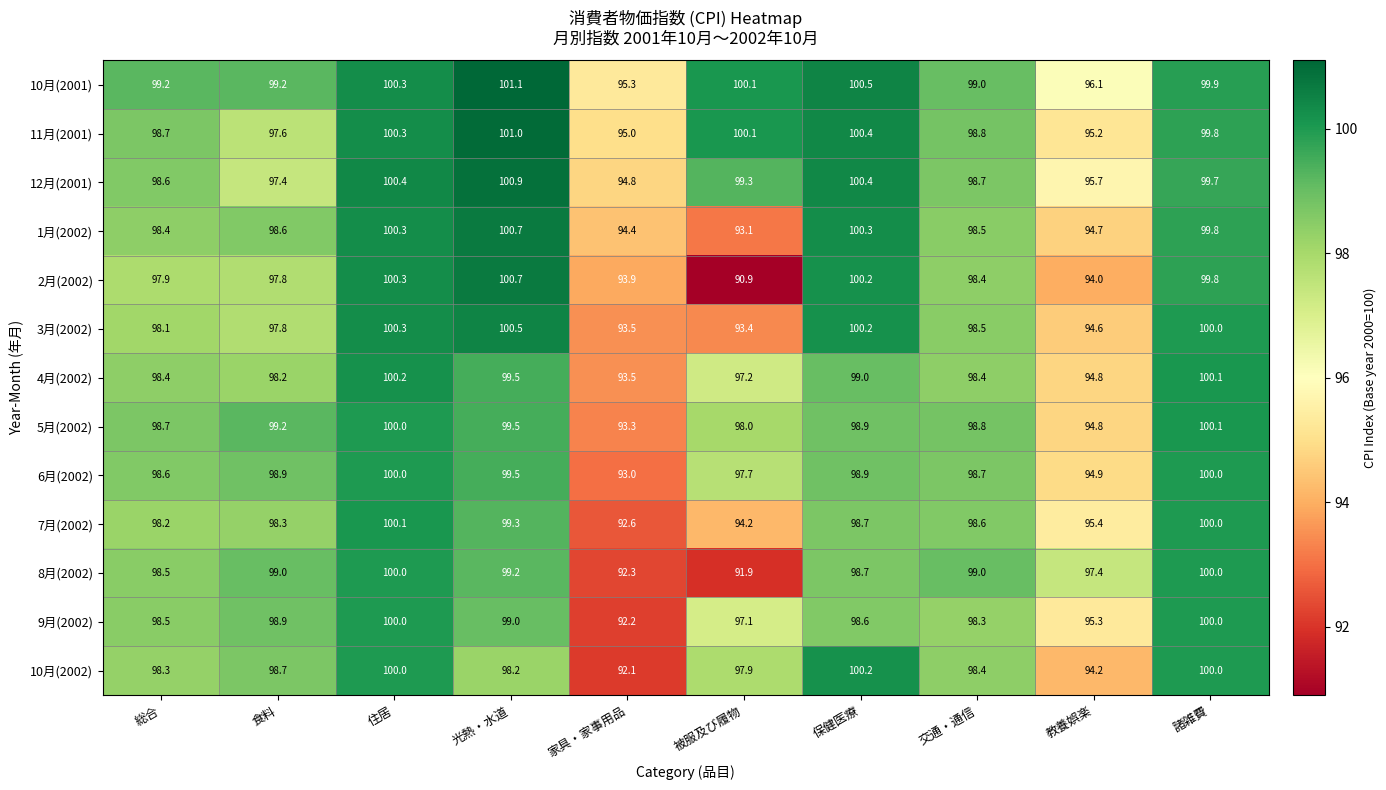

What is the spread (max minus min) of values at 教養娯楽?

3.4